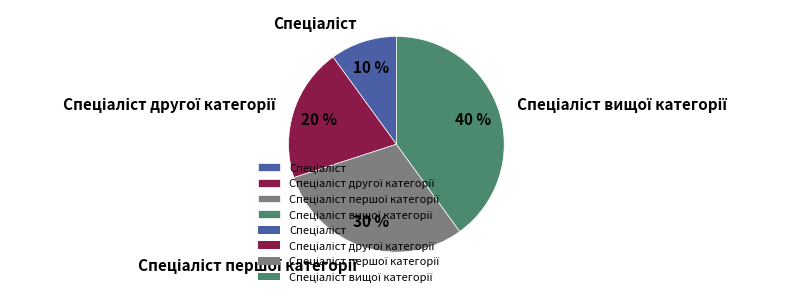

How many slices are in this pie chart?

4